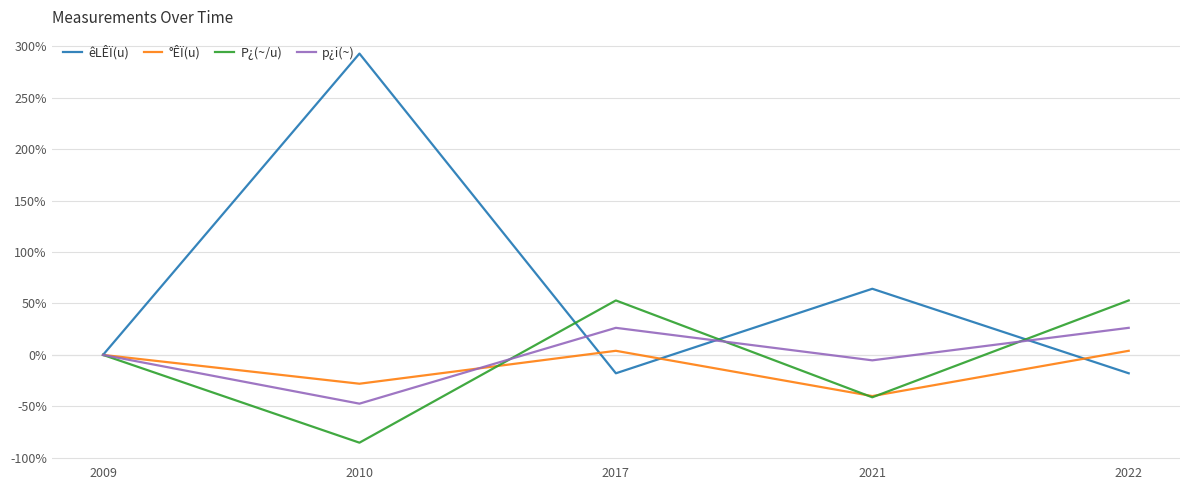

At 2022, list the series in order from largest to smallest.

P¿(~/u), p¿i(~), °ÊÏ(u), êLÊÏ(u)